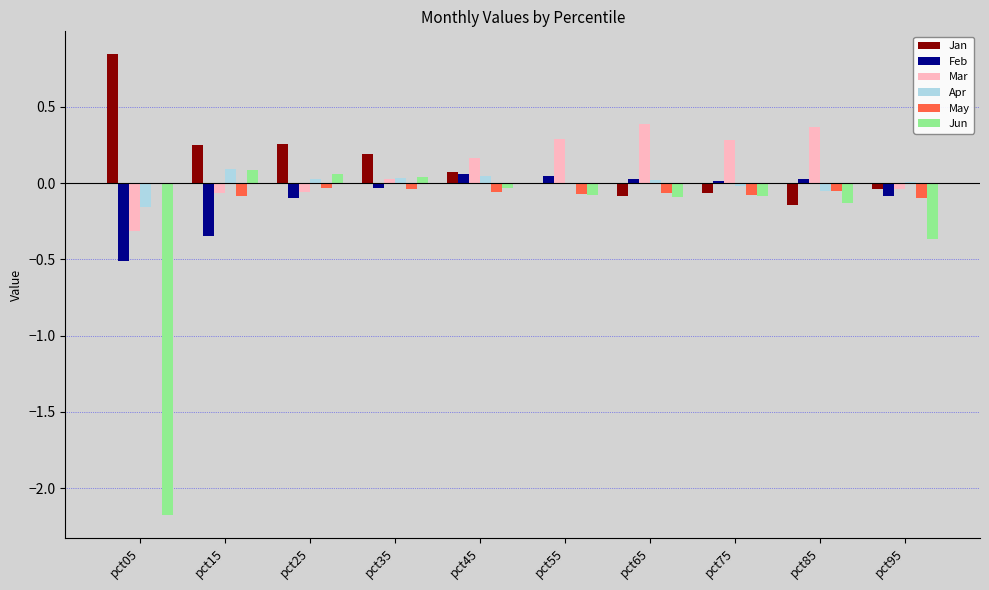

What are all the series names shown in the legend?

Jan, Feb, Mar, Apr, May, Jun